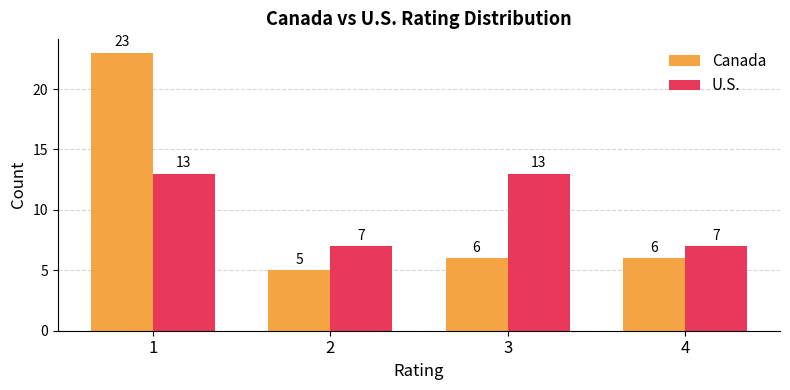

True or false: Canada has a value of 23 at 1.

True